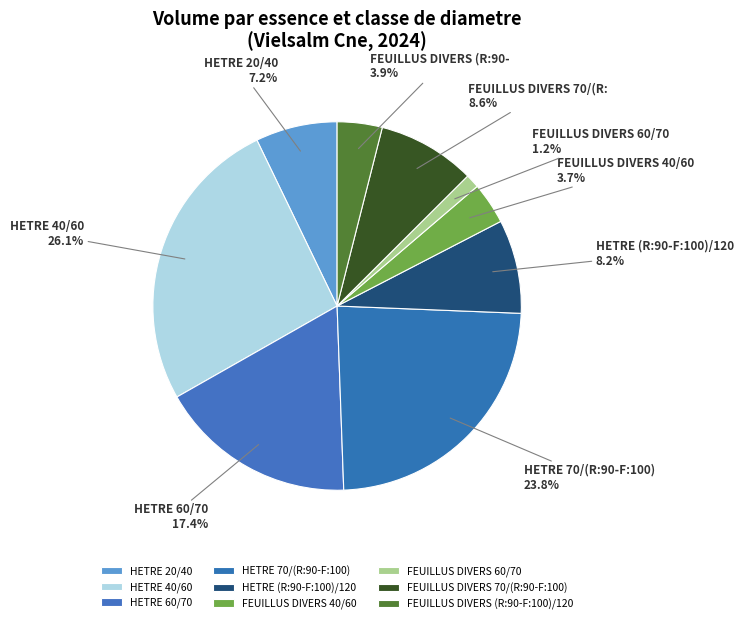

To the nearest percent, what is the difference between the largest and smallest slice percentages?

25%